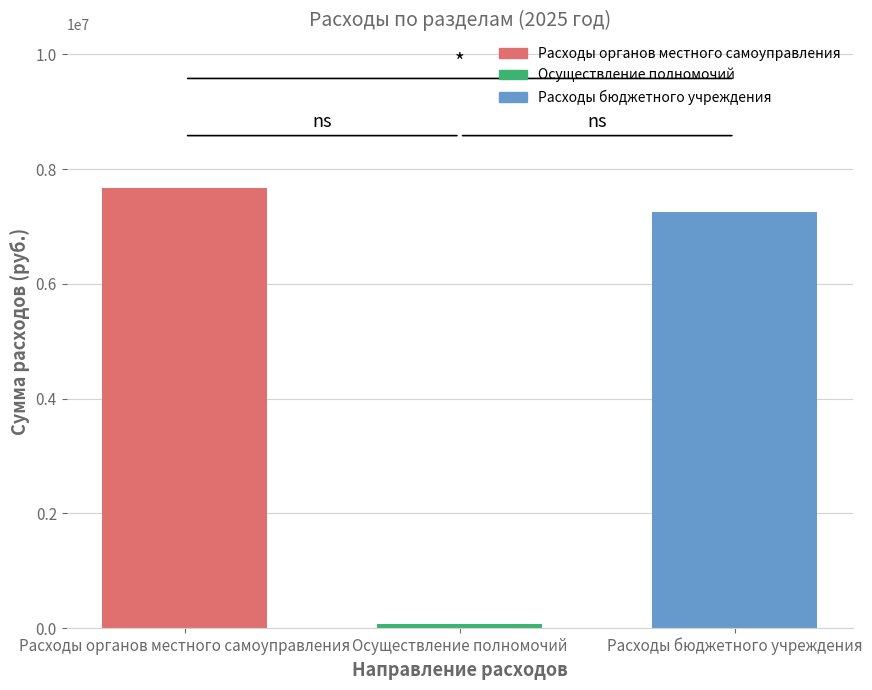

Are the bars horizontal?

No